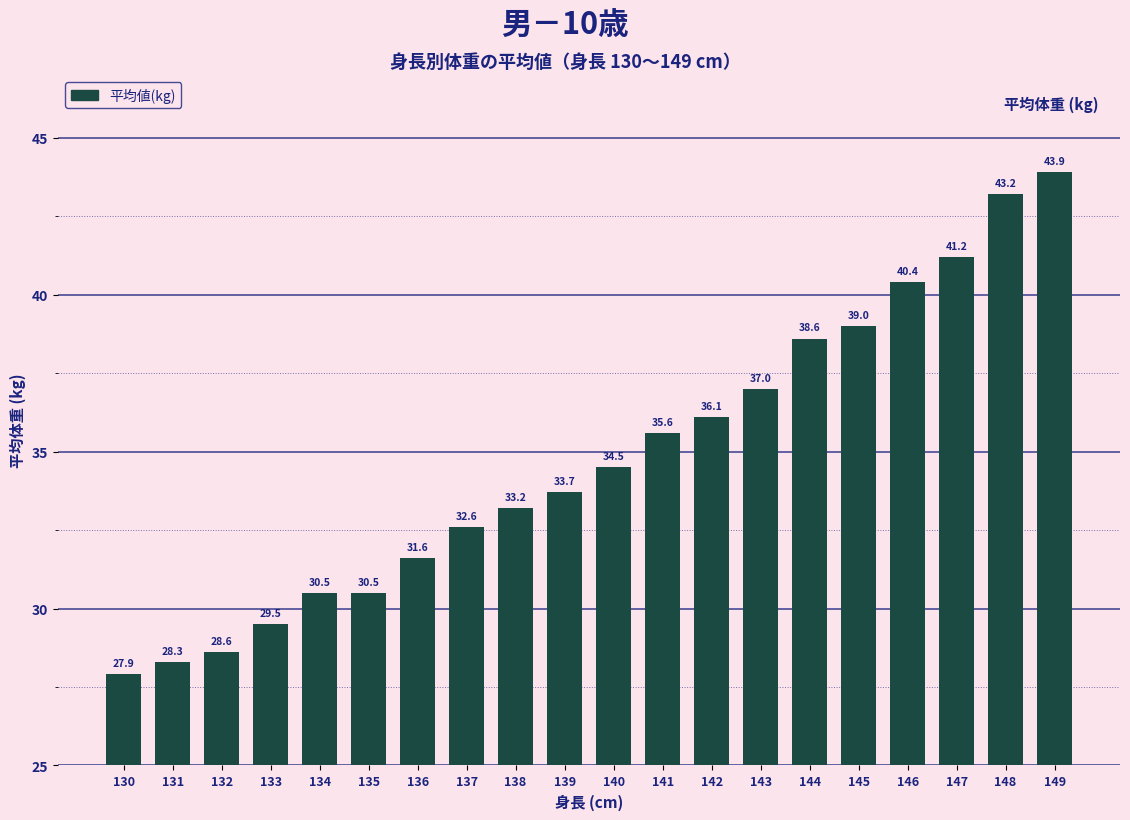

What is the sum of the values at 131 and 138?

61.5